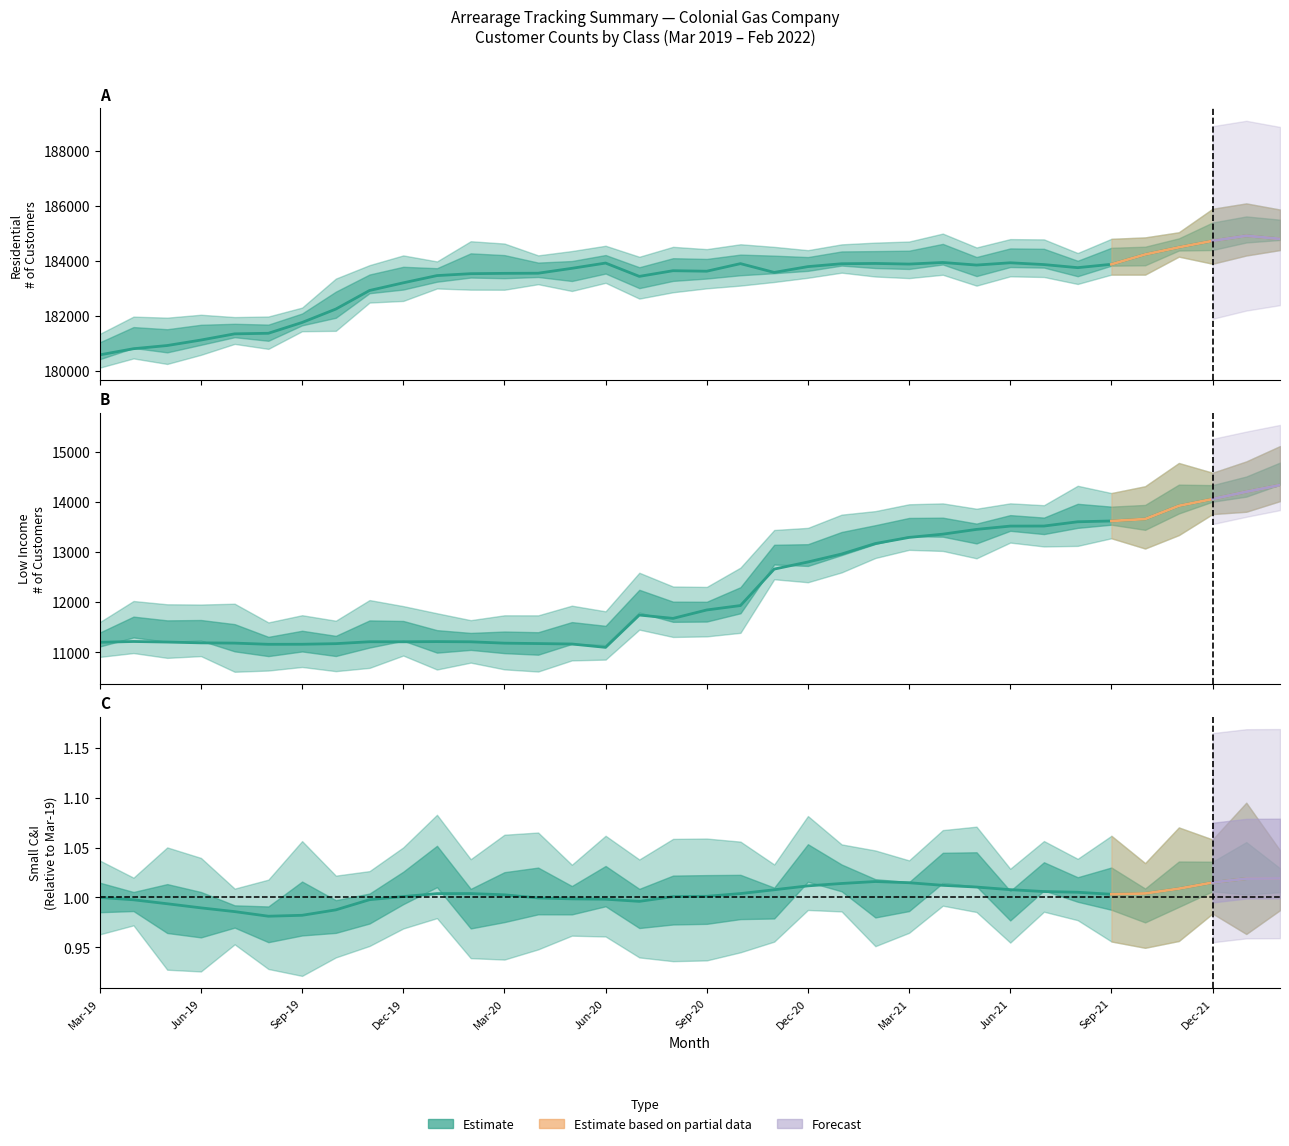

Is it true that Low Income Residential equals 19842.2 at Oct-20?

False